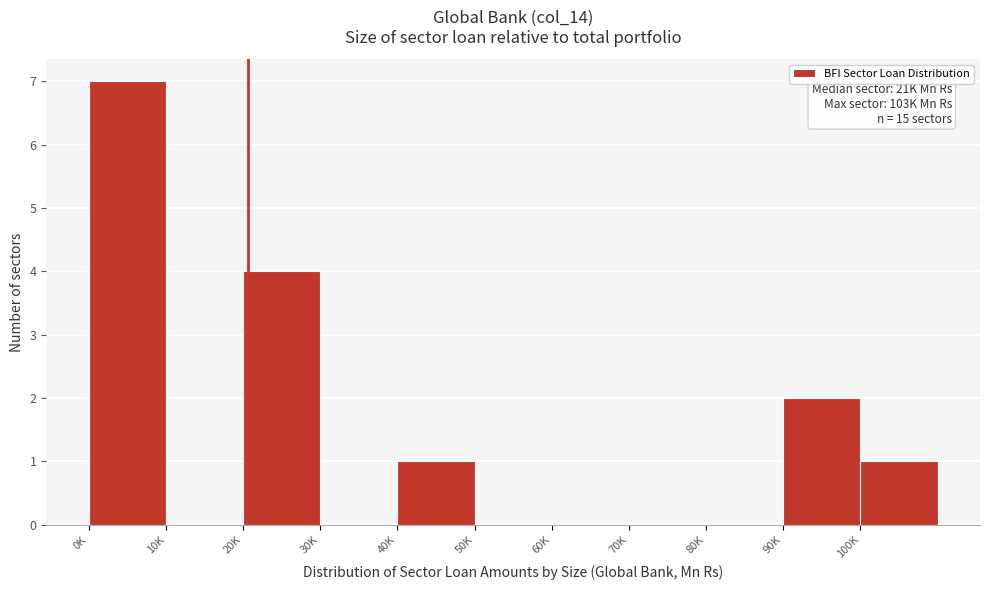

Reading left to right, list all the values displayed in this chart.

0K=7	10K=0	20K=4	30K=0	40K=1	50K=0	60K=0	70K=0	80K=0	90K=2	100K=1